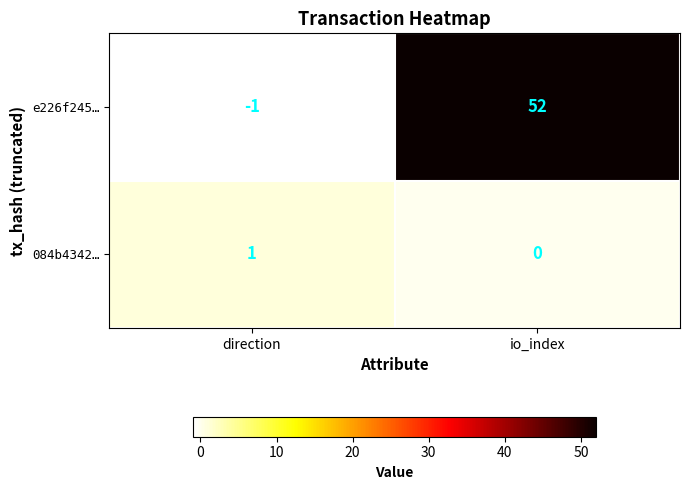

Which category has the lowest value across all series?

direction